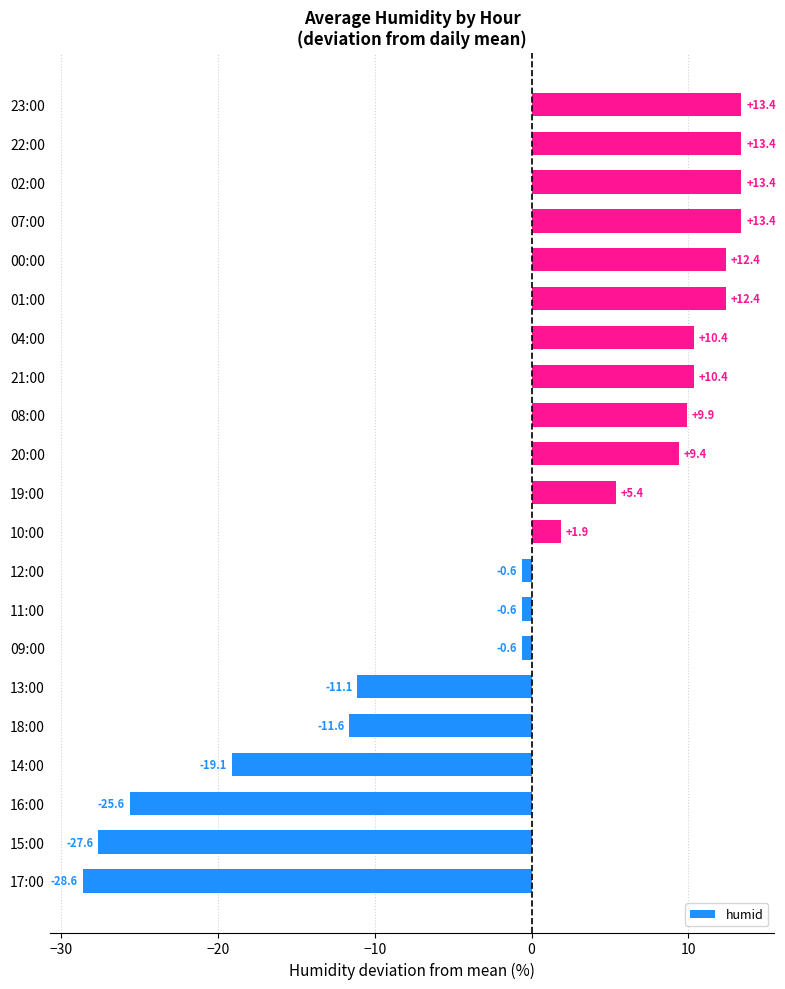

The value at 13:00 is -17.2. True or false?

False